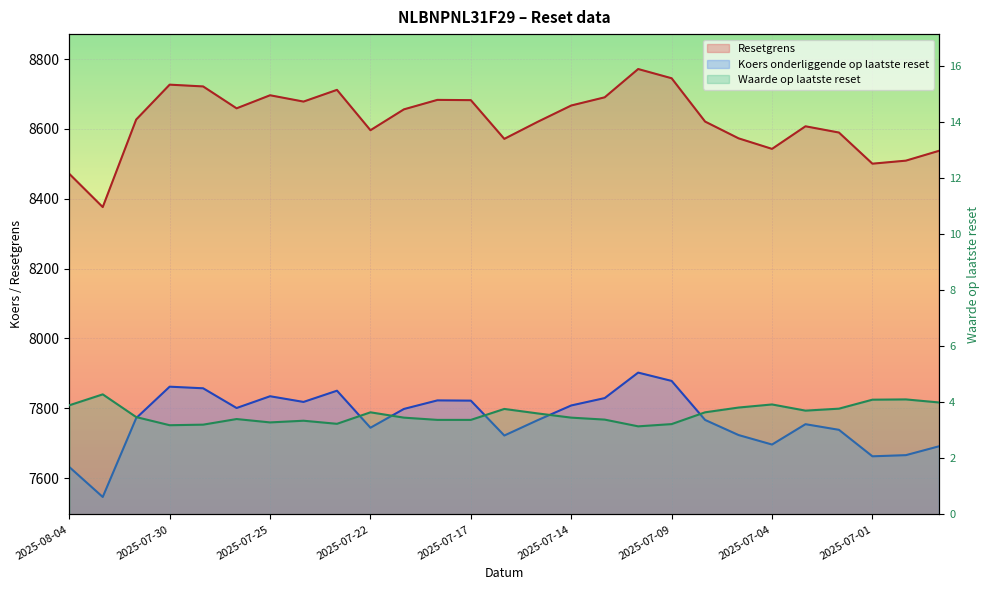

Reading left to right, what are all the values shown in this chart?

Resetgrens: 8471.5	8376.2	8626.9	8726.8	8721.7	8659.0	8696.4	8678.3	8711.9	8596.3	8656.0	8683.2	8682.4	8571.5	8620.5	8667.1	8690.5	8771.5	8745.1	8621.0	8573.1	8542.9	8607.5	8589.6	8500.5	8509.2	8537.6
Waarde op laatste reset: 3.9	4.3	3.5	3.2	3.2	3.4	3.3	3.3	3.2	3.6	3.5	3.4	3.4	3.8	3.6	3.5	3.4	3.1	3.2	3.6	3.8	3.9	3.7	3.8	4.1	4.1	4.0
Koers onderliggende op laatste reset: 7632.0	7546.2	7772.0	7862.0	7857.4	7800.9	7834.6	7818.3	7850.4	7744.4	7798.2	7822.7	7822.0	7722.1	7766.2	7808.2	7829.3	7902.2	7878.5	7766.7	7723.5	7696.3	7754.6	7738.4	7662.6	7665.9	7691.6